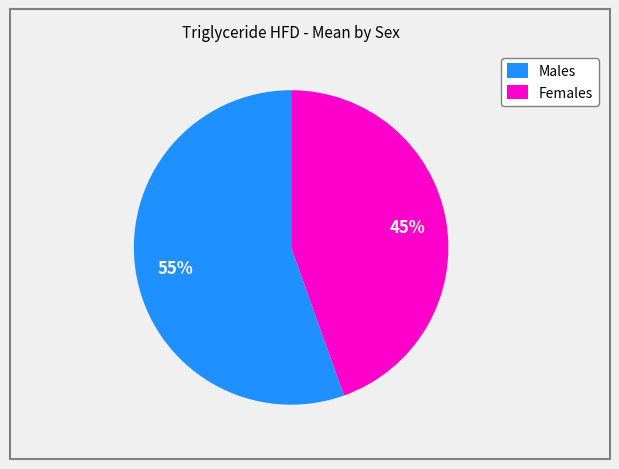

Does any single category account for the majority?

Yes